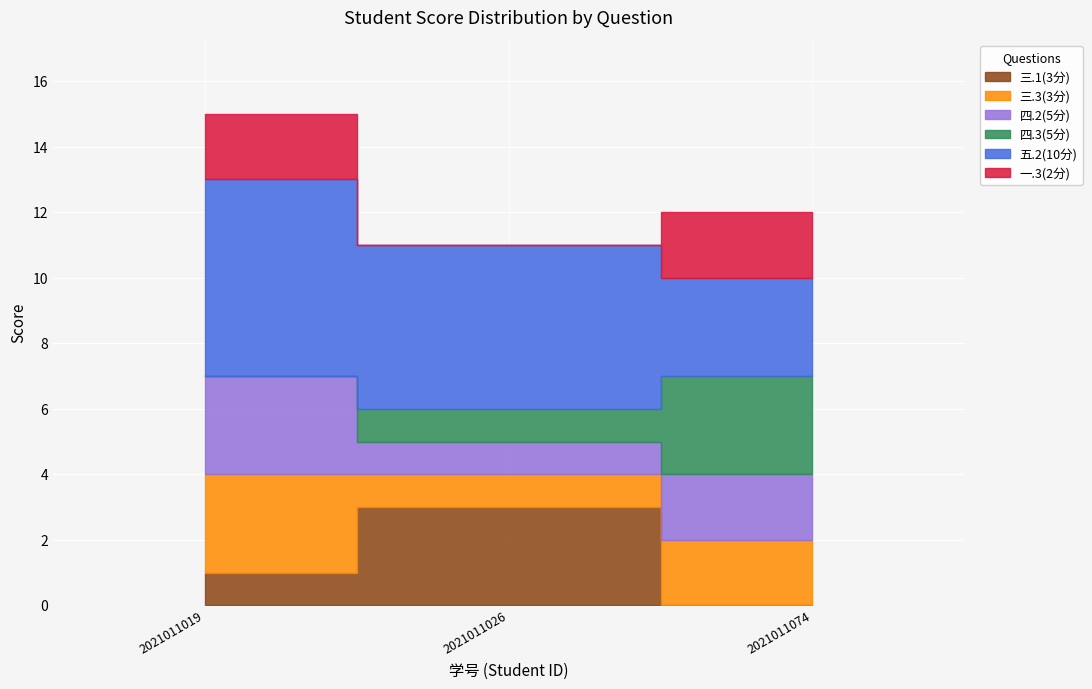

How many groups of bars are there?

3